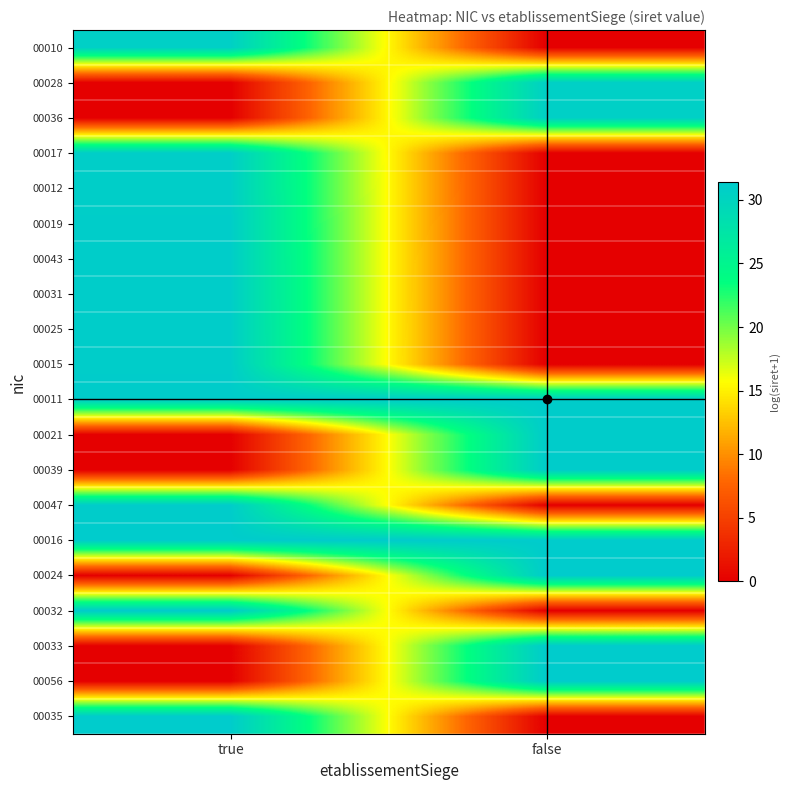

How many distinct data groups are displayed?

20